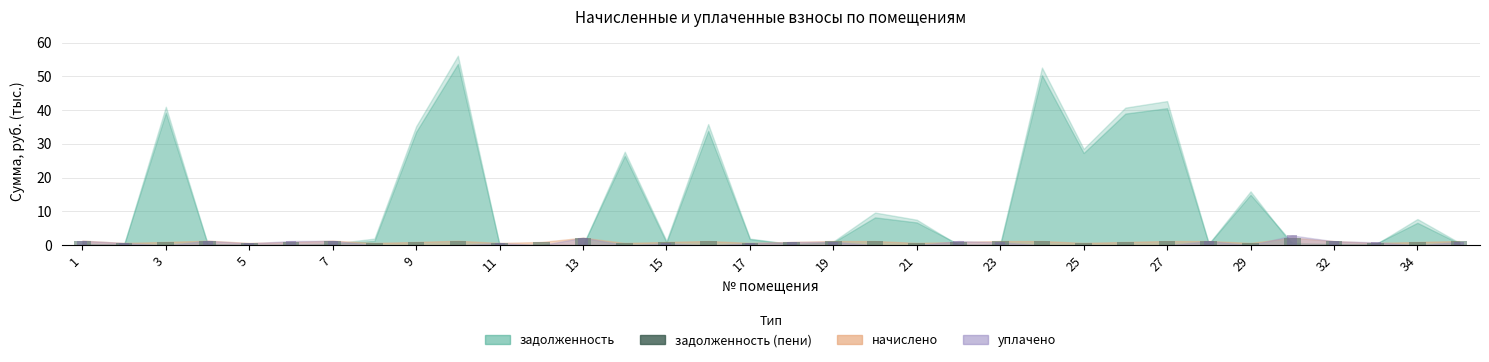

Are the bars grouped side by side (vs. stacked)?

Yes